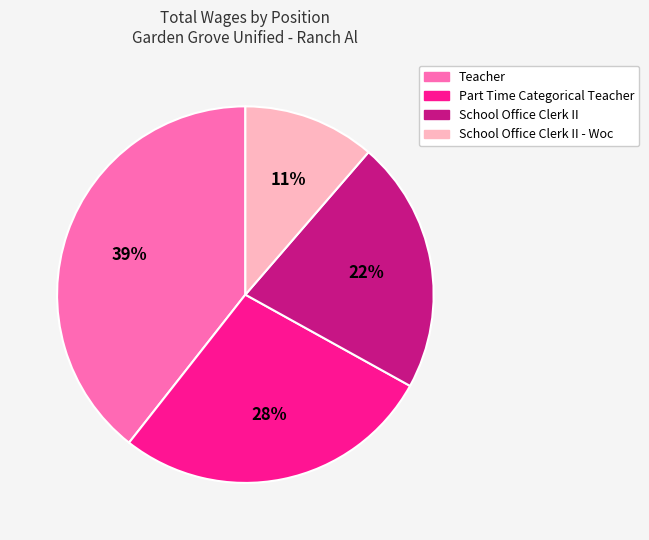

How many slices are in this pie chart?

4